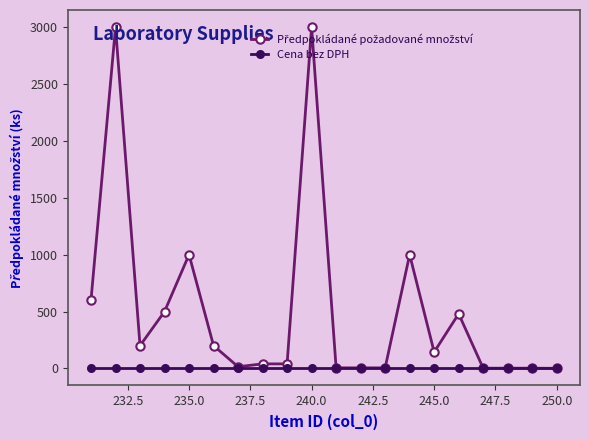

What is the maximum value shown in the chart?

3000